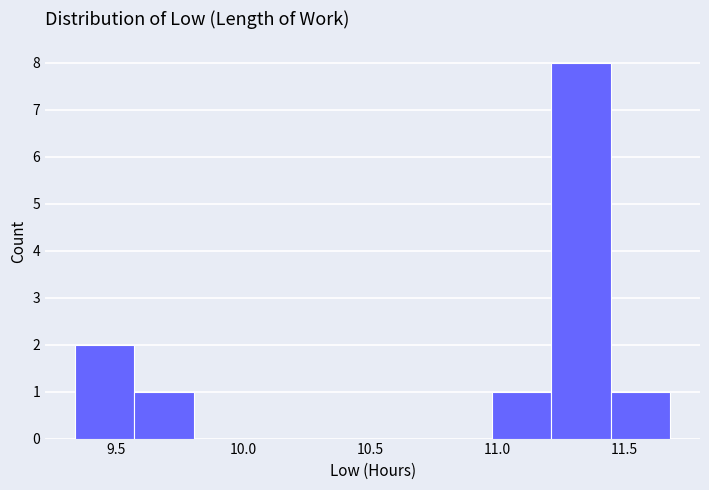

Reading left to right, list every bar in this chart as the range it spans on the x-axis followed by its height. Neither the bar edges nor the heights are printed on the chart, so give them approximately, as read against the axes.

9.35 to 9.55: 2
9.55 to 9.80: 1
9.80 to 10.05: 0
10.05 to 10.30: 0
10.30 to 10.50: 0
10.50 to 10.75: 0
10.75 to 11.00: 0
11.00 to 11.20: 1
11.20 to 11.45: 8
11.45 to 11.70: 1